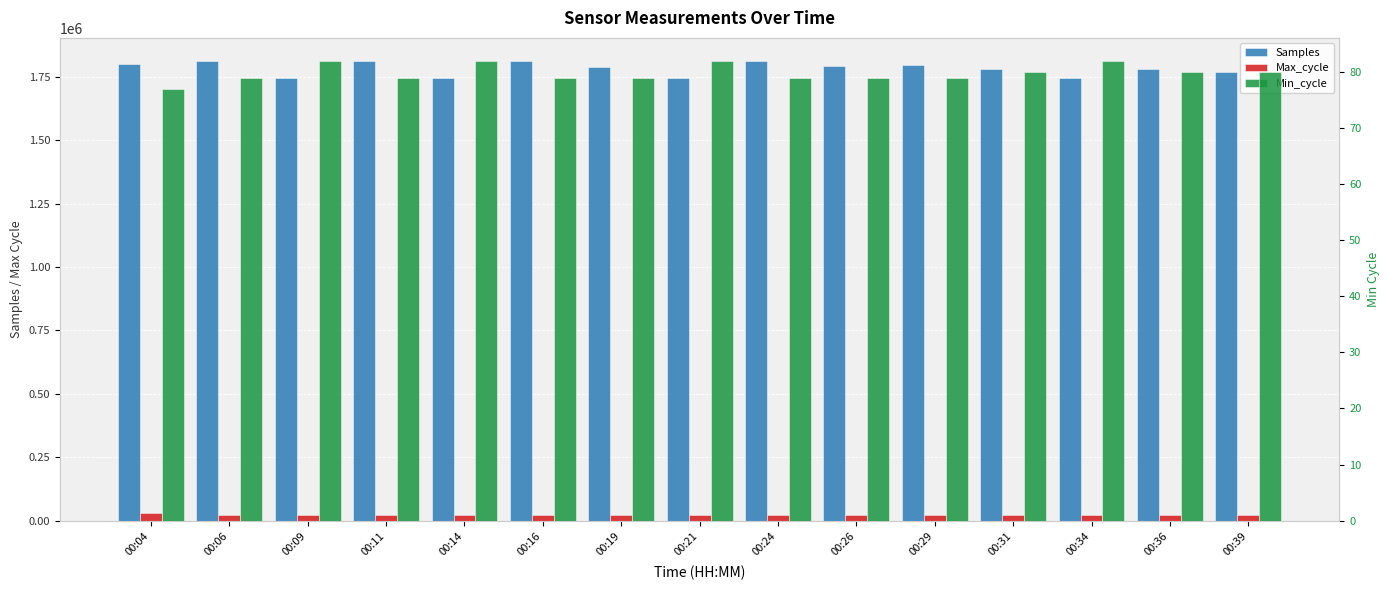

True or false: Max_cycle has a value of 9425 at 00:11.

False